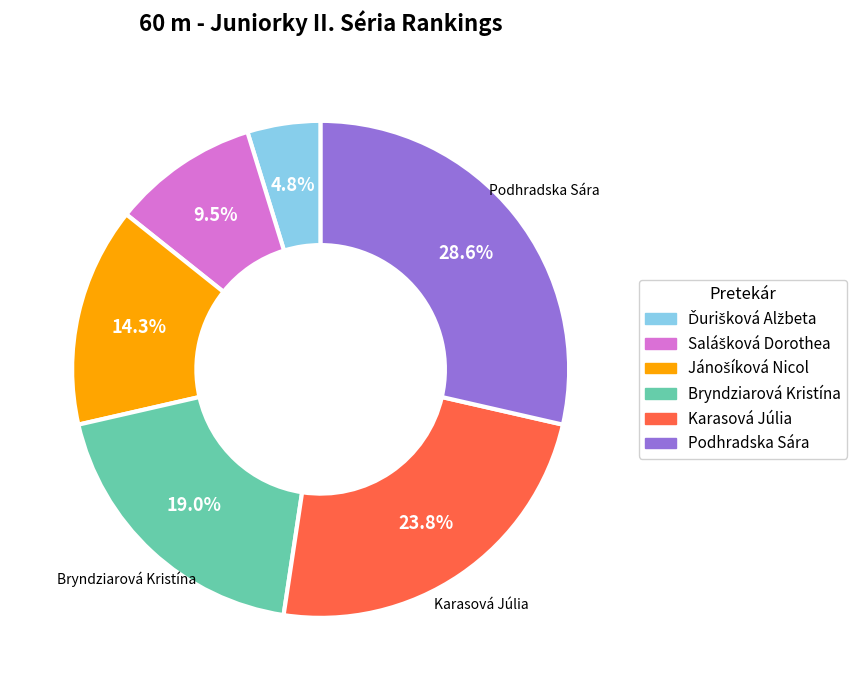

Which slice is the largest?

Podhradska Sára